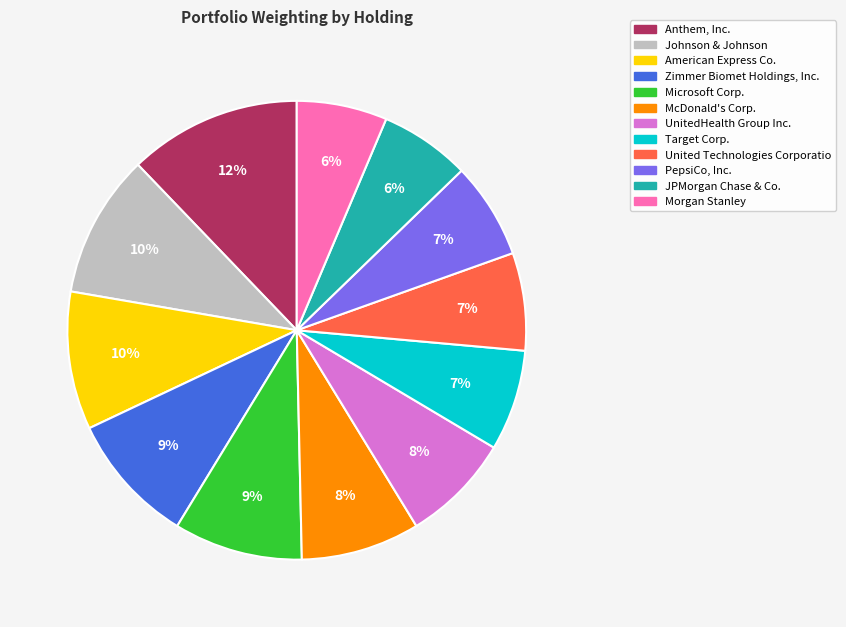

What is the largest slice in the pie chart?

Anthem, Inc.